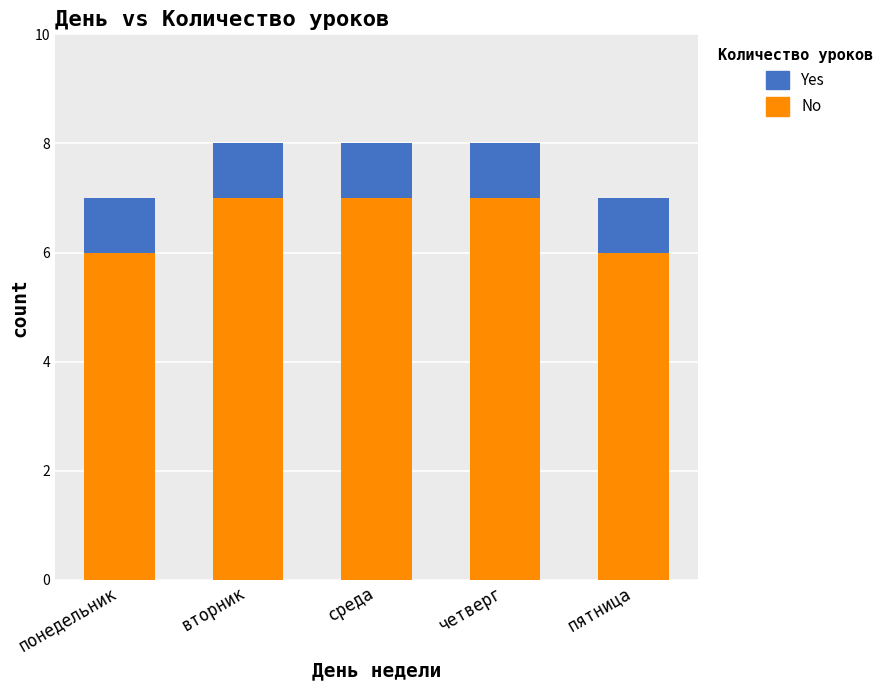

Reading left to right, what are the values for No?

понедельник=6	вторник=7	среда=7	четверг=7	пятница=6